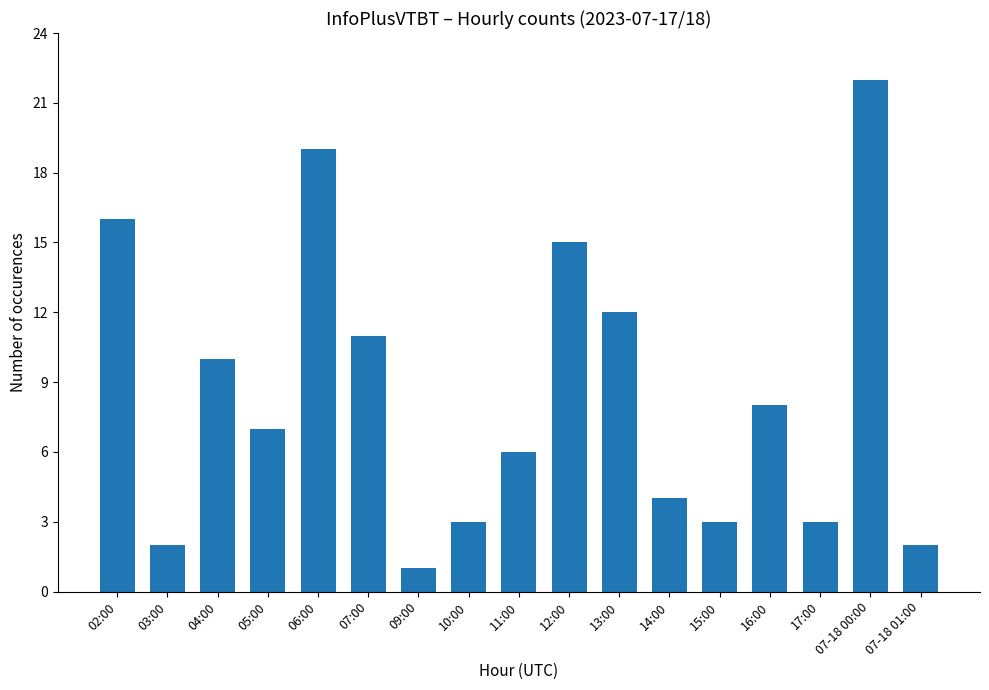

Between 17:00 and 06:00, which is larger?

06:00